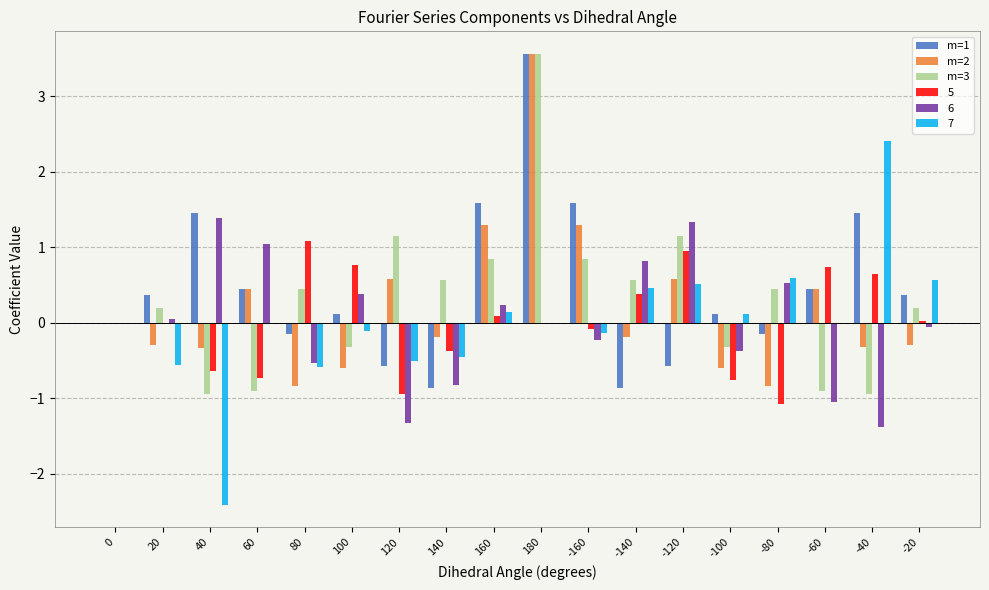

What is the greatest value displayed?

3.6